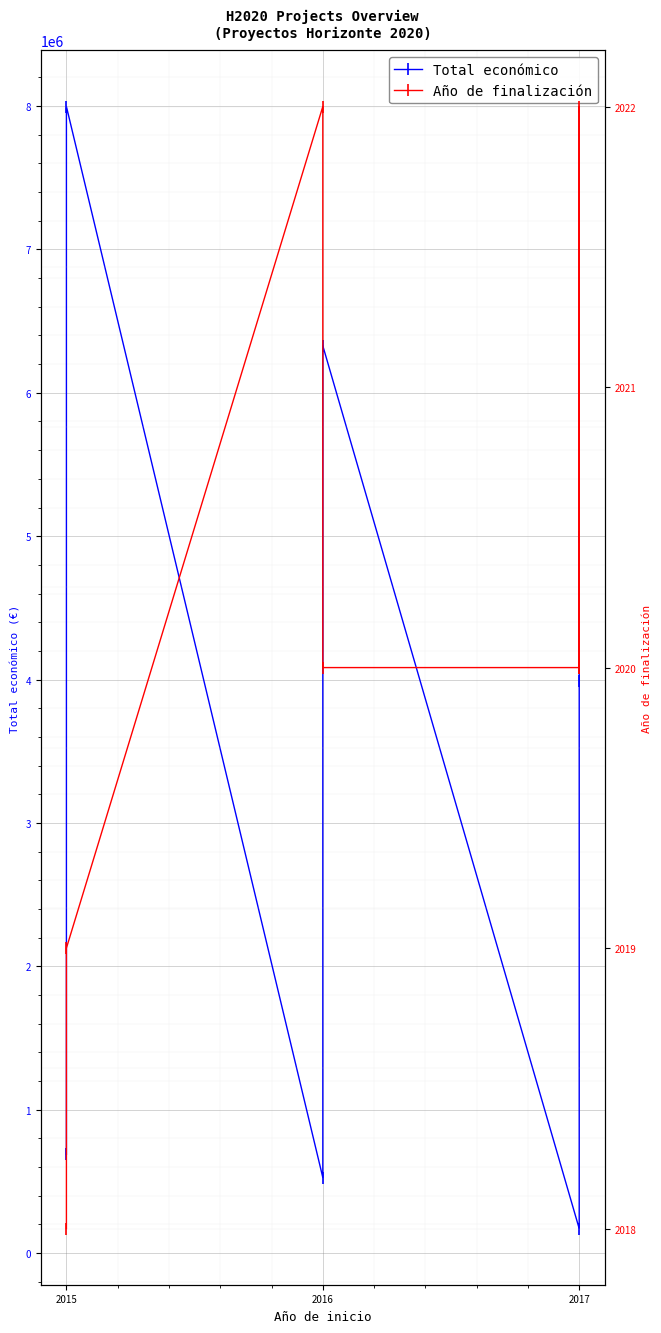

What is the smallest value displayed?

2018